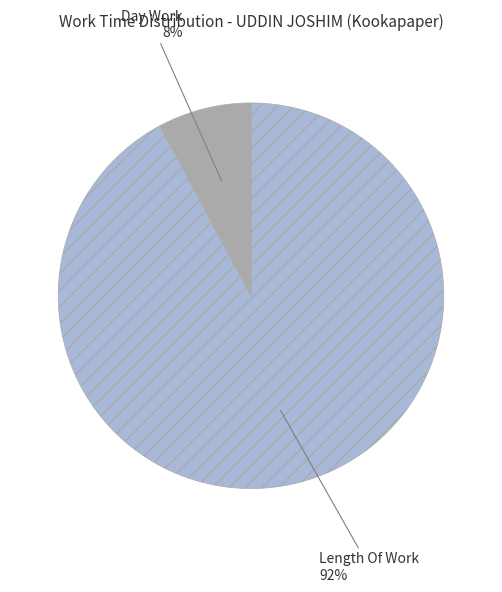

Does any single category account for the majority?

Yes